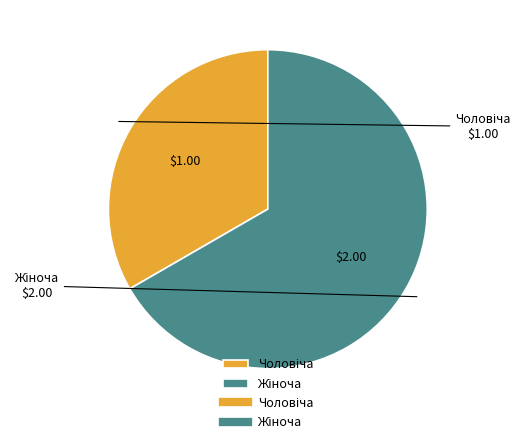

How many segments does this pie chart have?

2